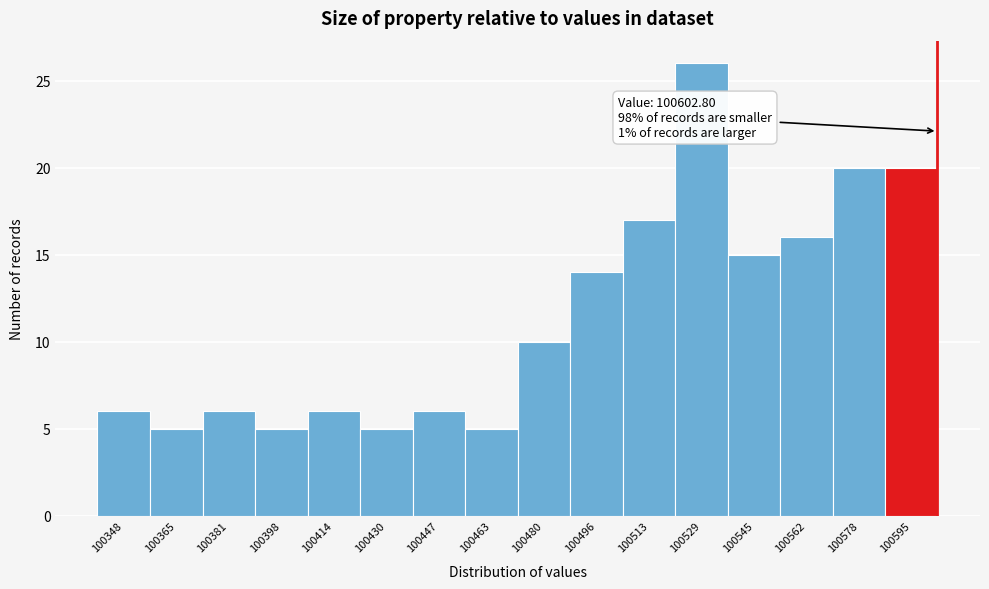

Over which range of the x-axis is the bar tallest?

100520 to 100538